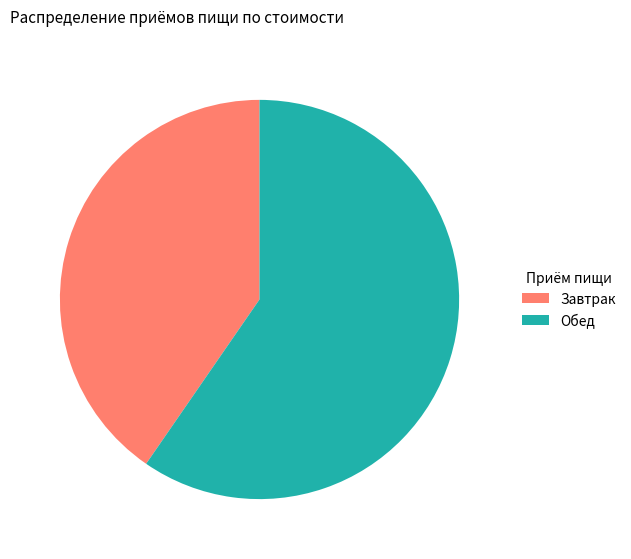

Which slice is the largest?

Обед